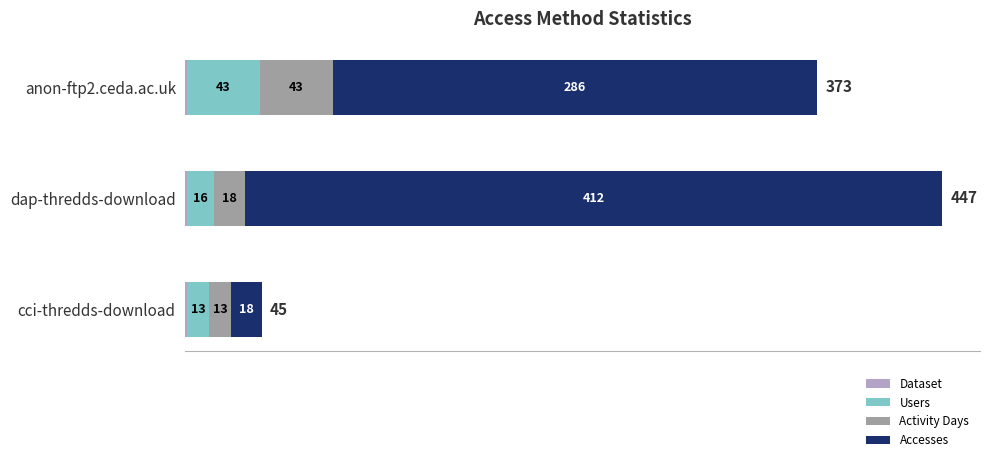

What is the total value across all series at anon-ftp2.ceda.ac.uk?

373